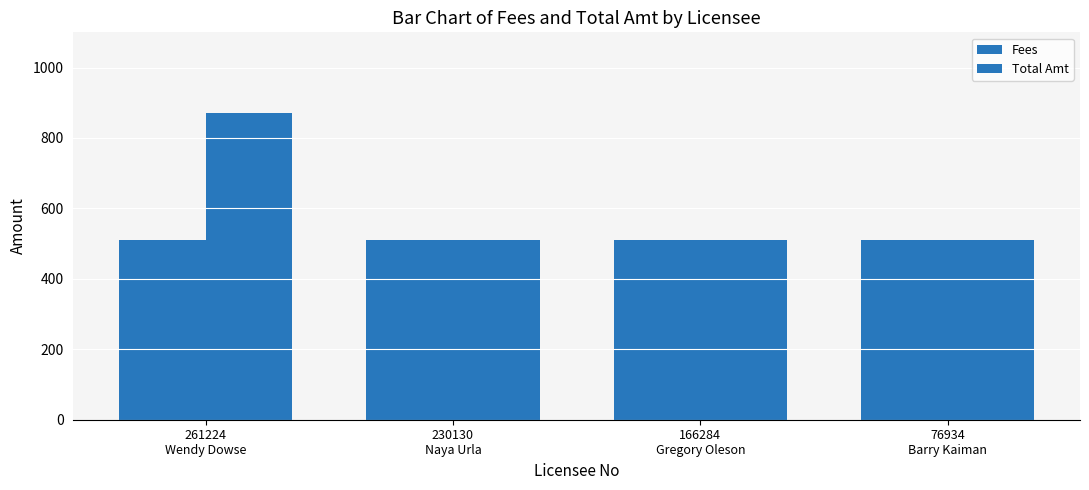

Which series has the largest total across all categories?

Total Amt